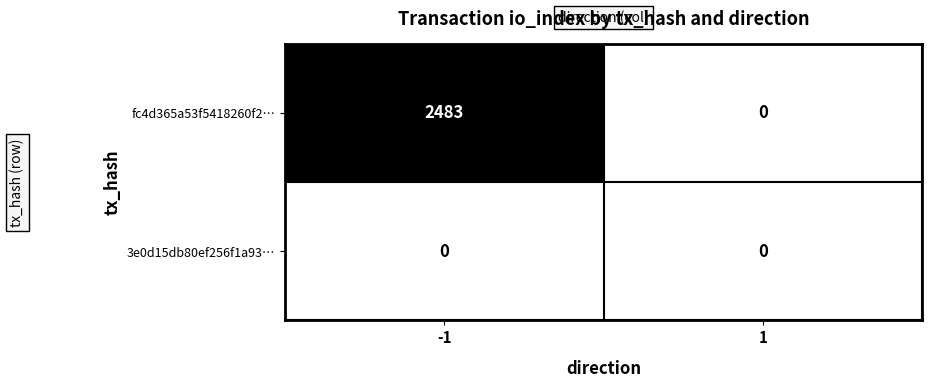

Which series has the widest spread of values?

fc4d365a53f5418260f2…